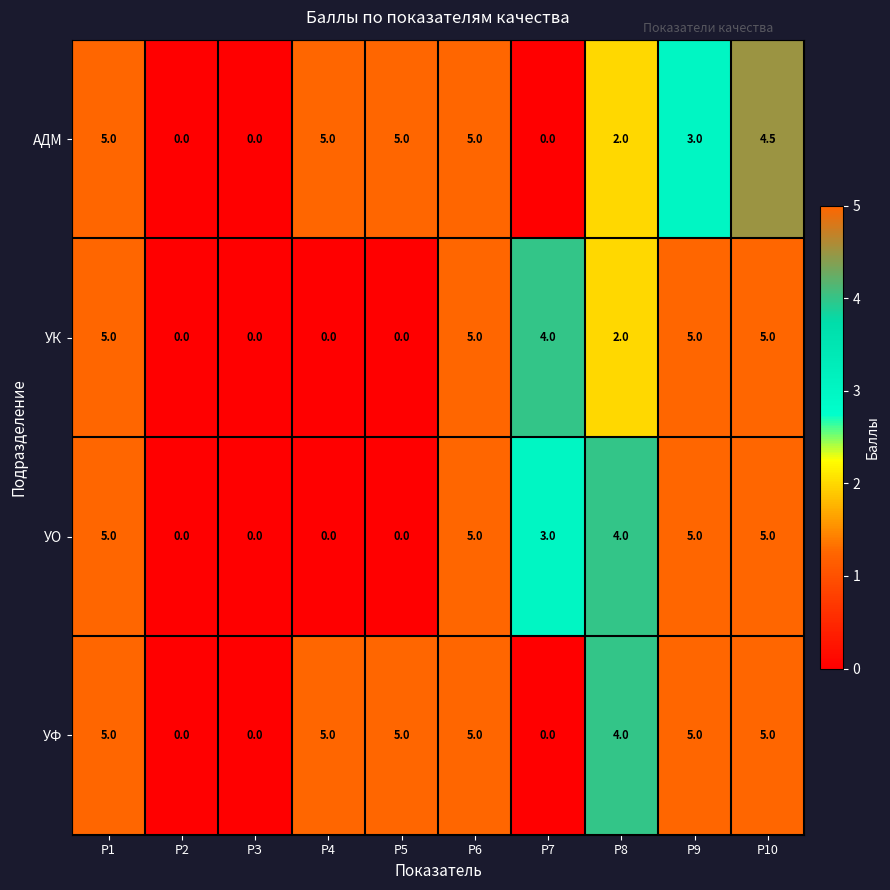

What is the difference between the highest and lowest values at Р10?

0.5